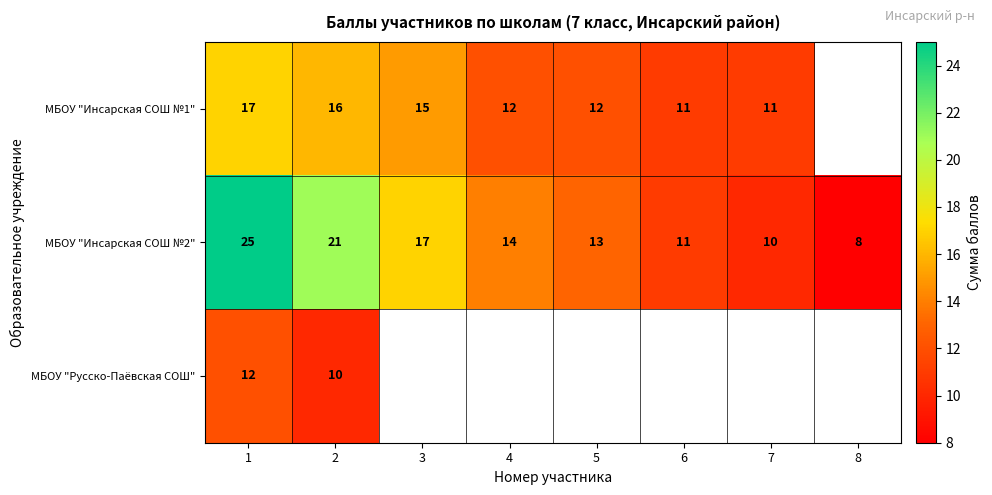

What is the lowest value of the МБОУ "Инсарская СОШ №2" series?

8